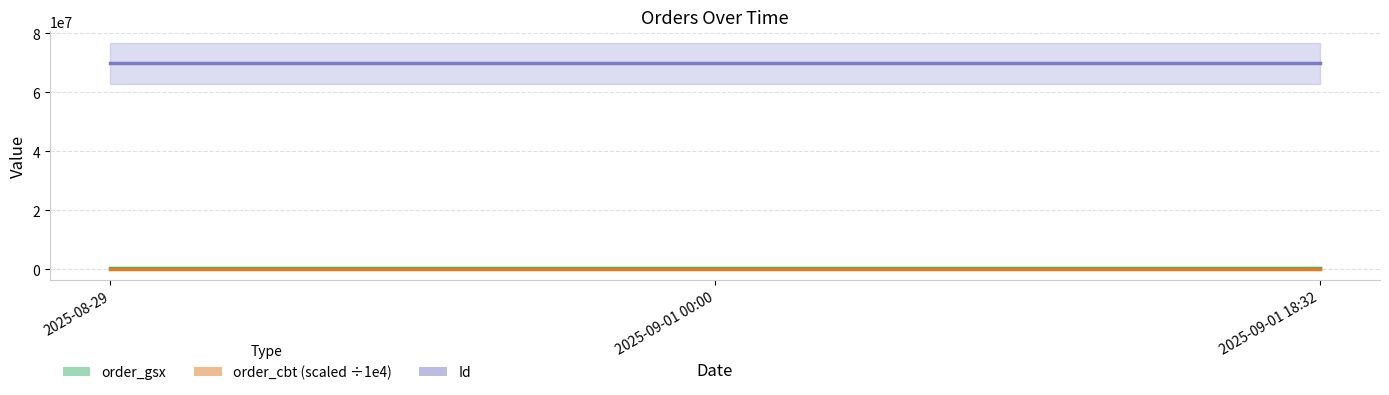

What is the sum of all Id values?

209564946.0